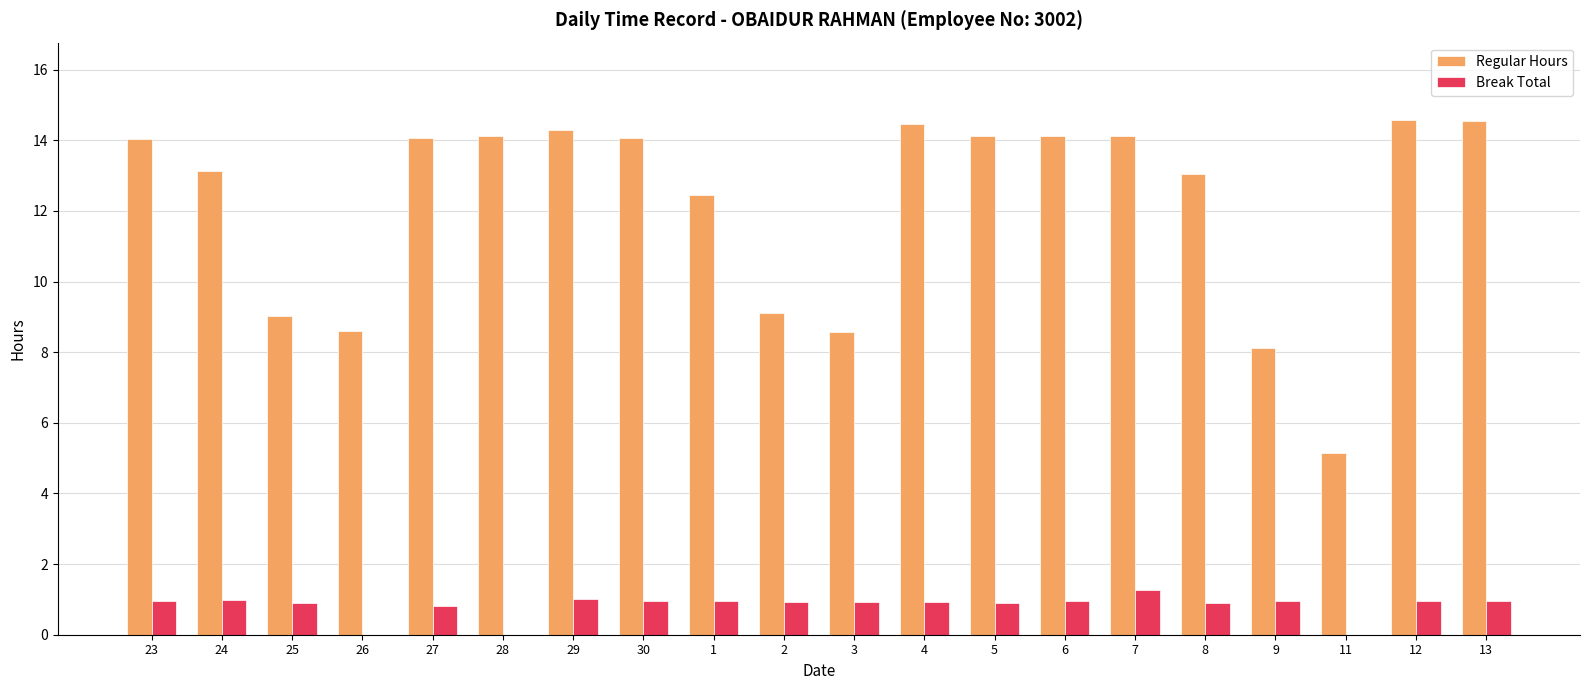

What value does the Break Total series have at 9?

1.0